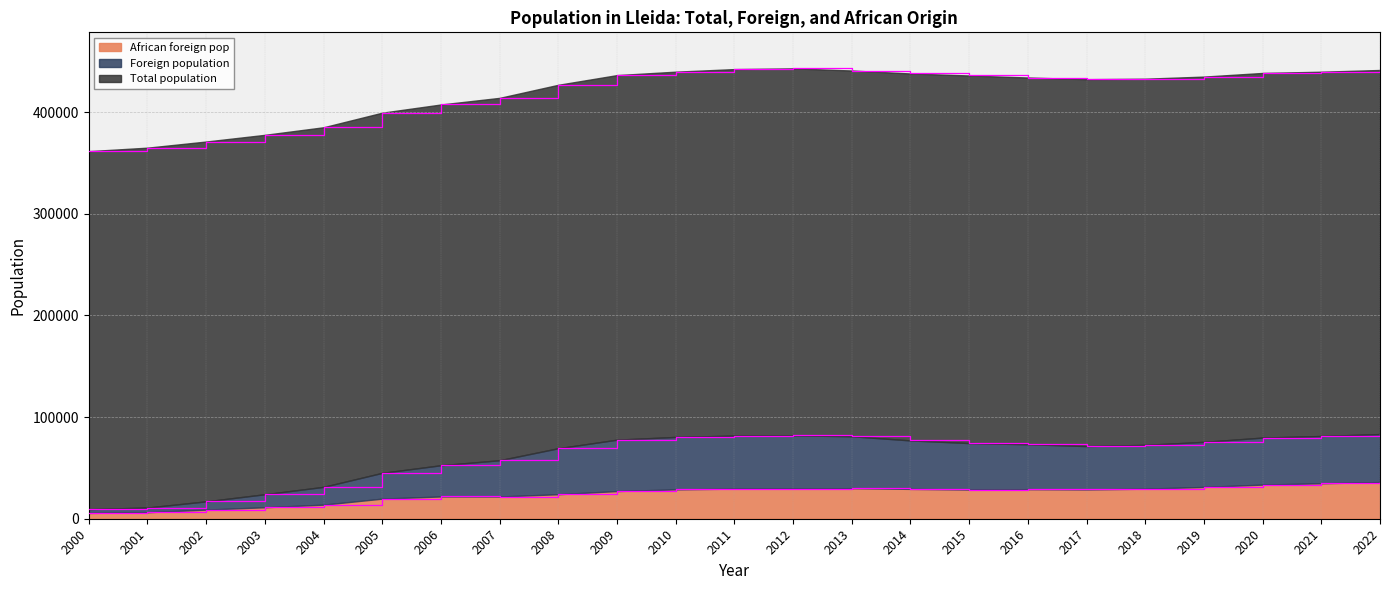

Between 2001 and 2014, which is larger?

2014